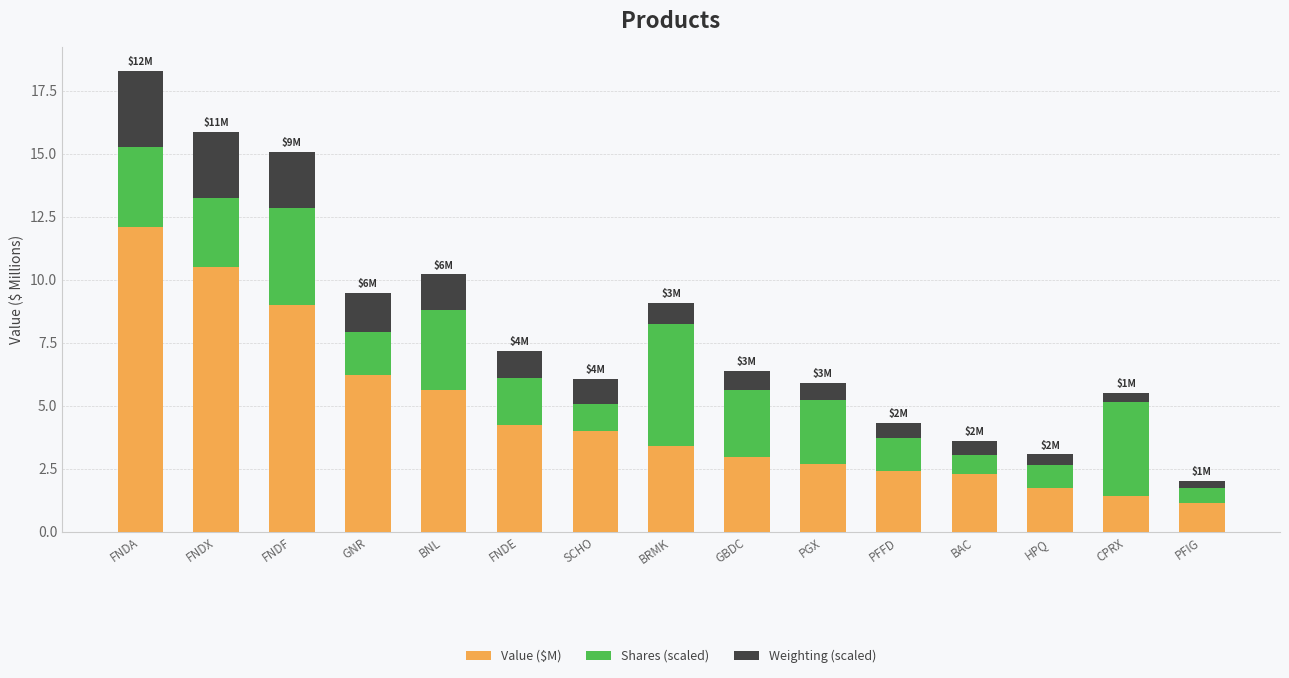

What is the maximum value for Value ($M)?

12.1